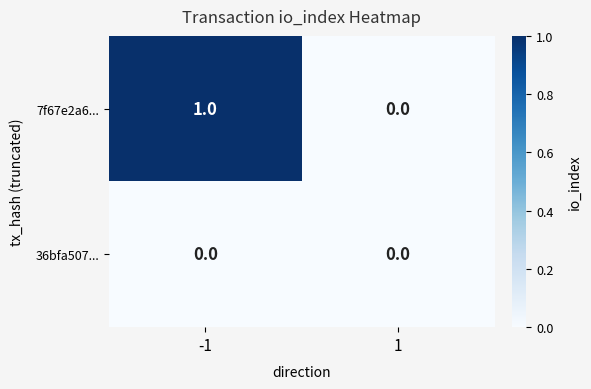

Between -1 and 1, which series saw the biggest shift?

7f67e2a6...